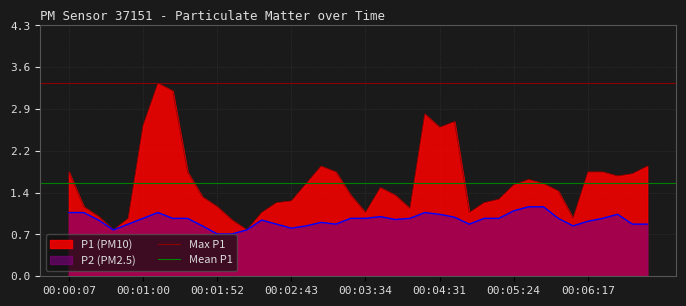

True or false: P2 and P1 intersect in this chart.

False